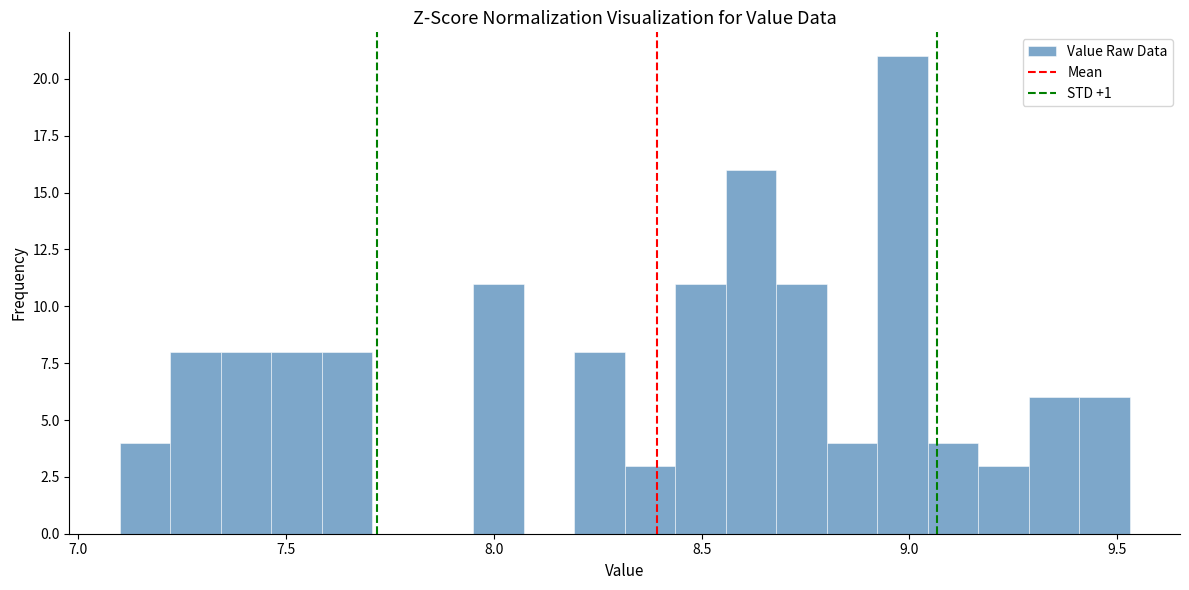

Read against the x-axis, roughly where is the centre of the tallest bar?

9.00